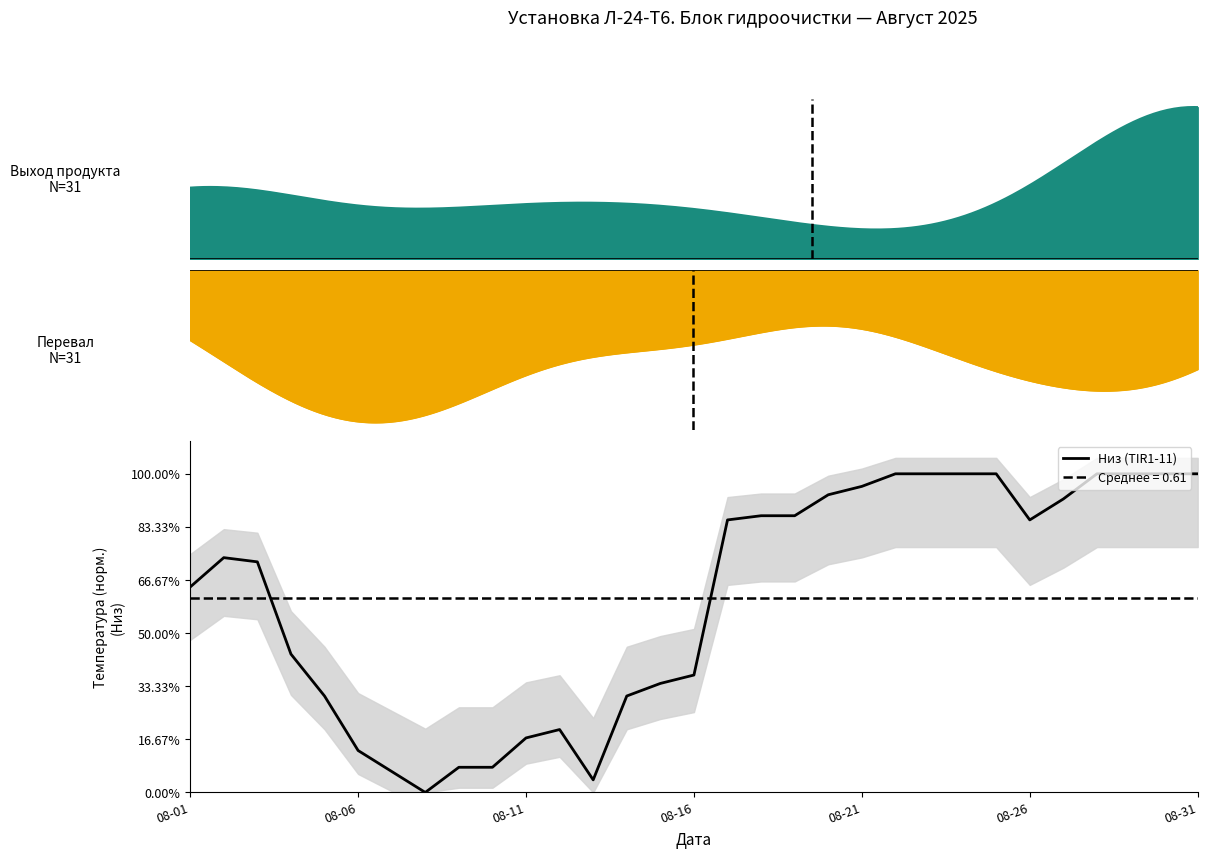

Count the number of categories in the chart.

31